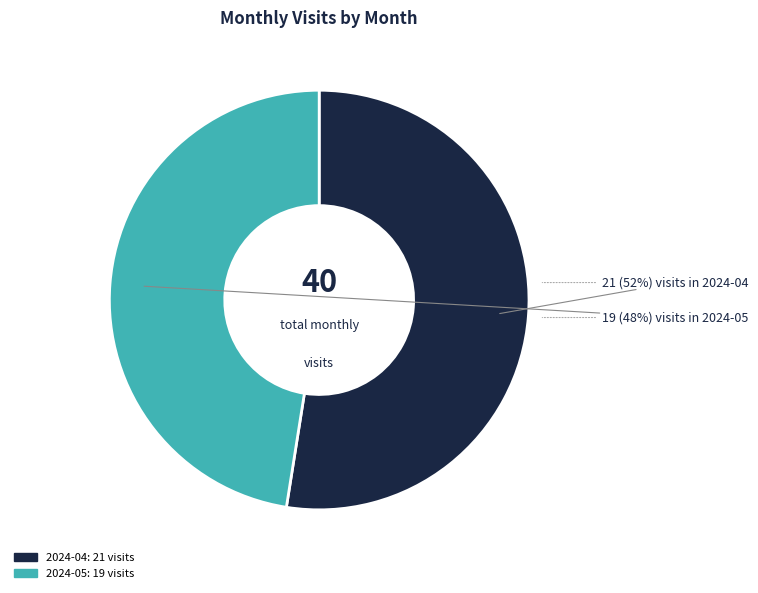

Is 2024-05 the majority of the pie?

No